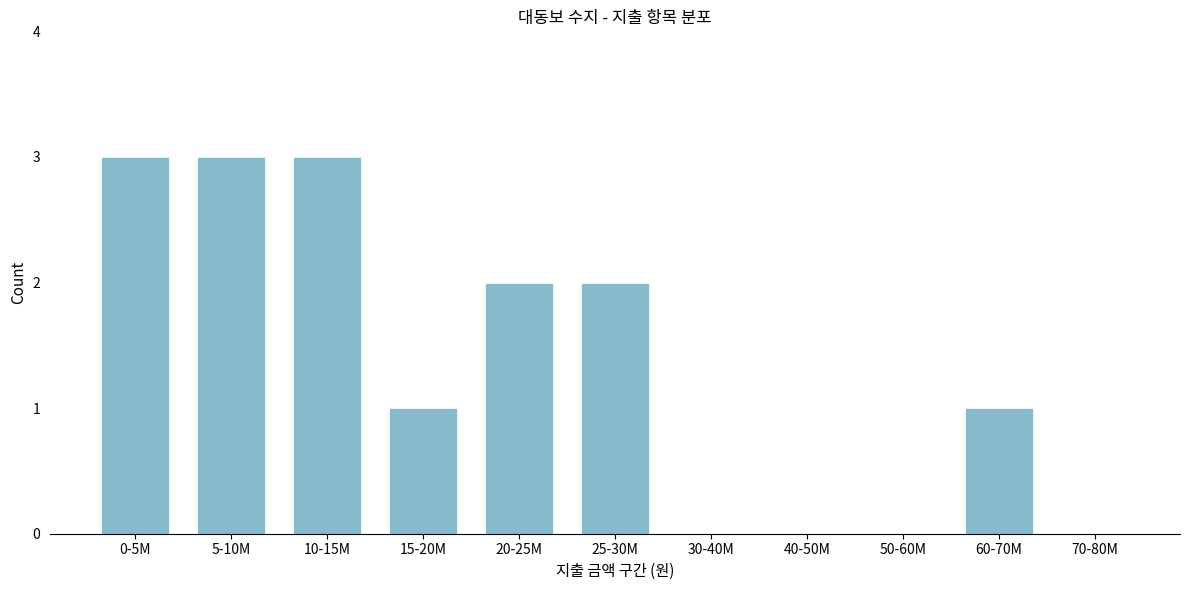

Reading left to right, what are all the values shown in this chart?

0-5M=3	5-10M=3	10-15M=3	15-20M=1	20-25M=2	25-30M=2	30-40M=0	40-50M=0	50-60M=0	60-70M=1	70-80M=0